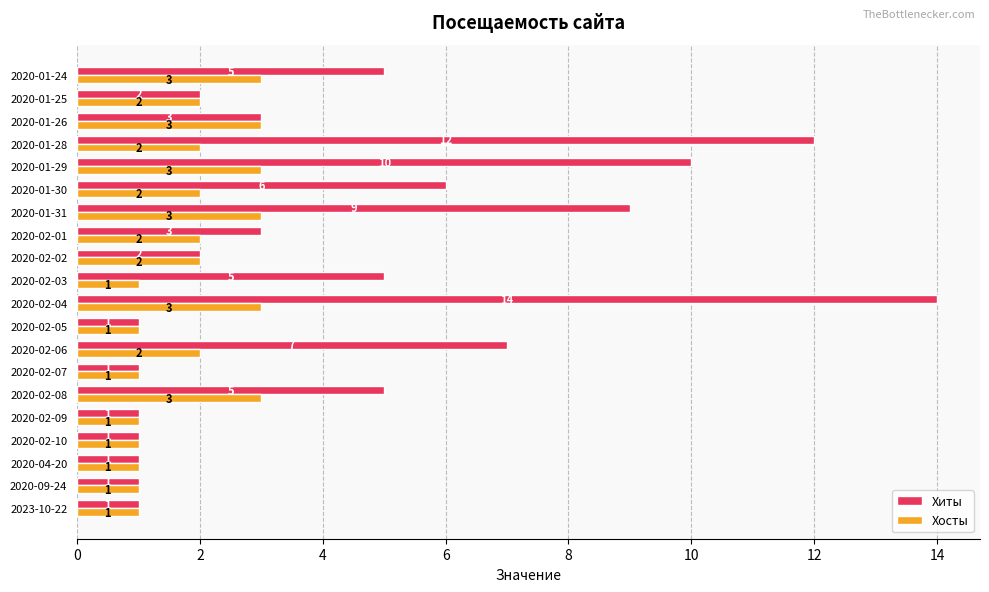

How many series are shown in this chart?

2